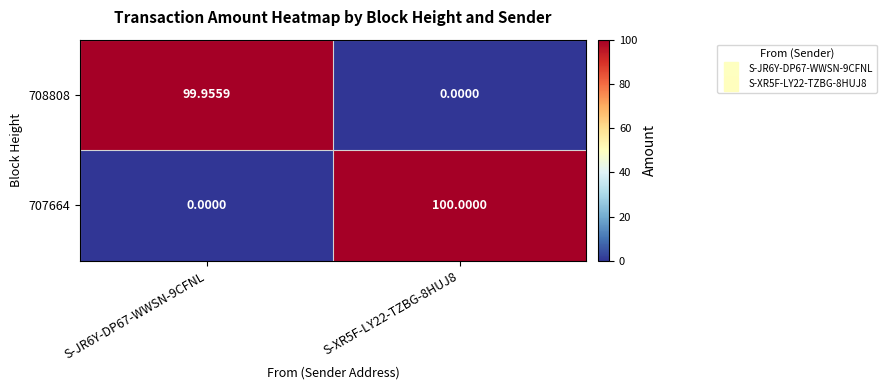

How many series are shown in this chart?

2